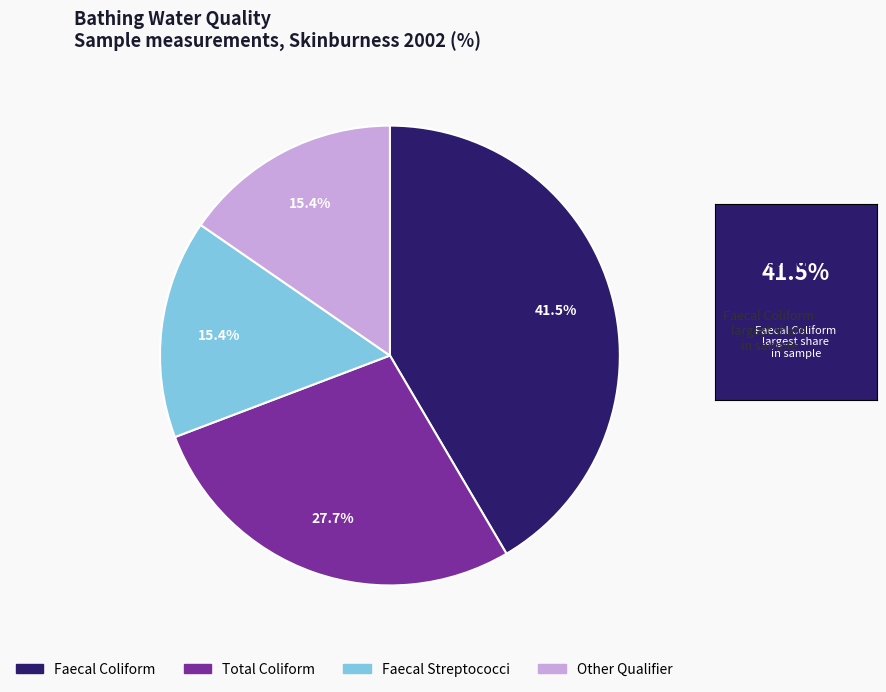

How many segments does this pie chart have?

4